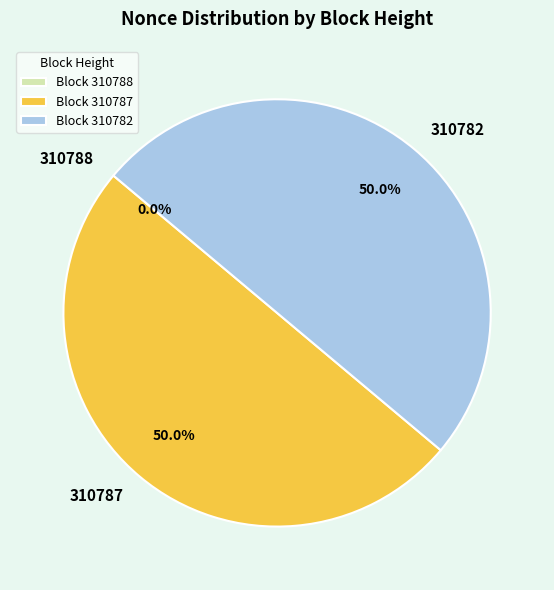

What percentage is NOT represented by Block 310787?

50.0%